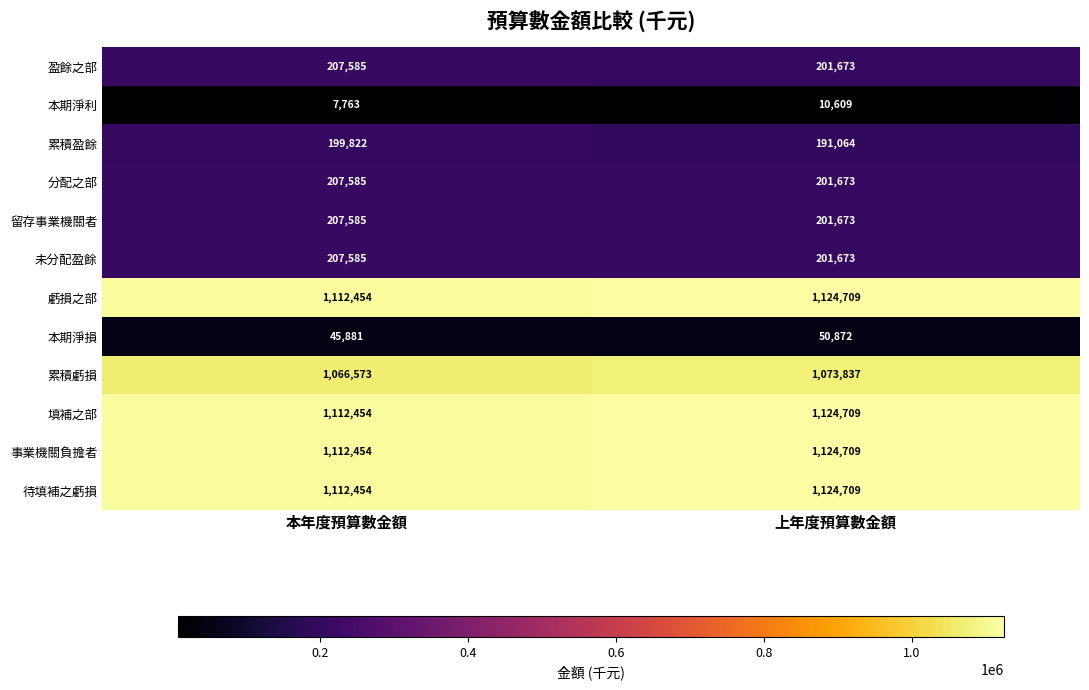

Read the 虧損之部 value at 上年度預算數金額, to the nearest 50.

1124700